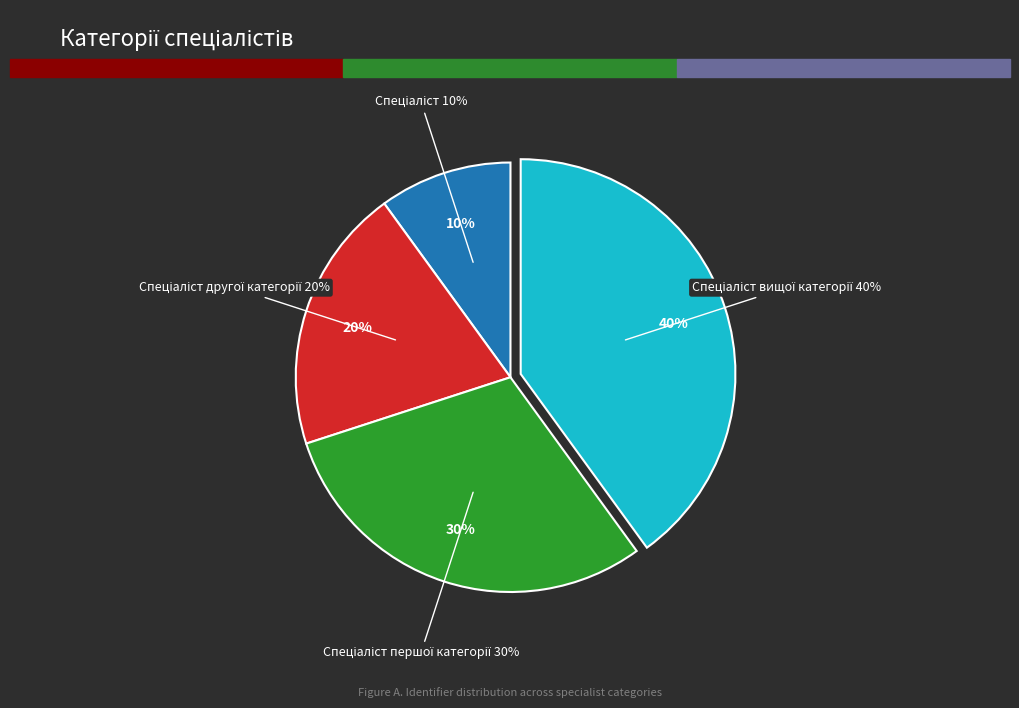

Which category has the smallest portion of the pie?

Спеціаліст